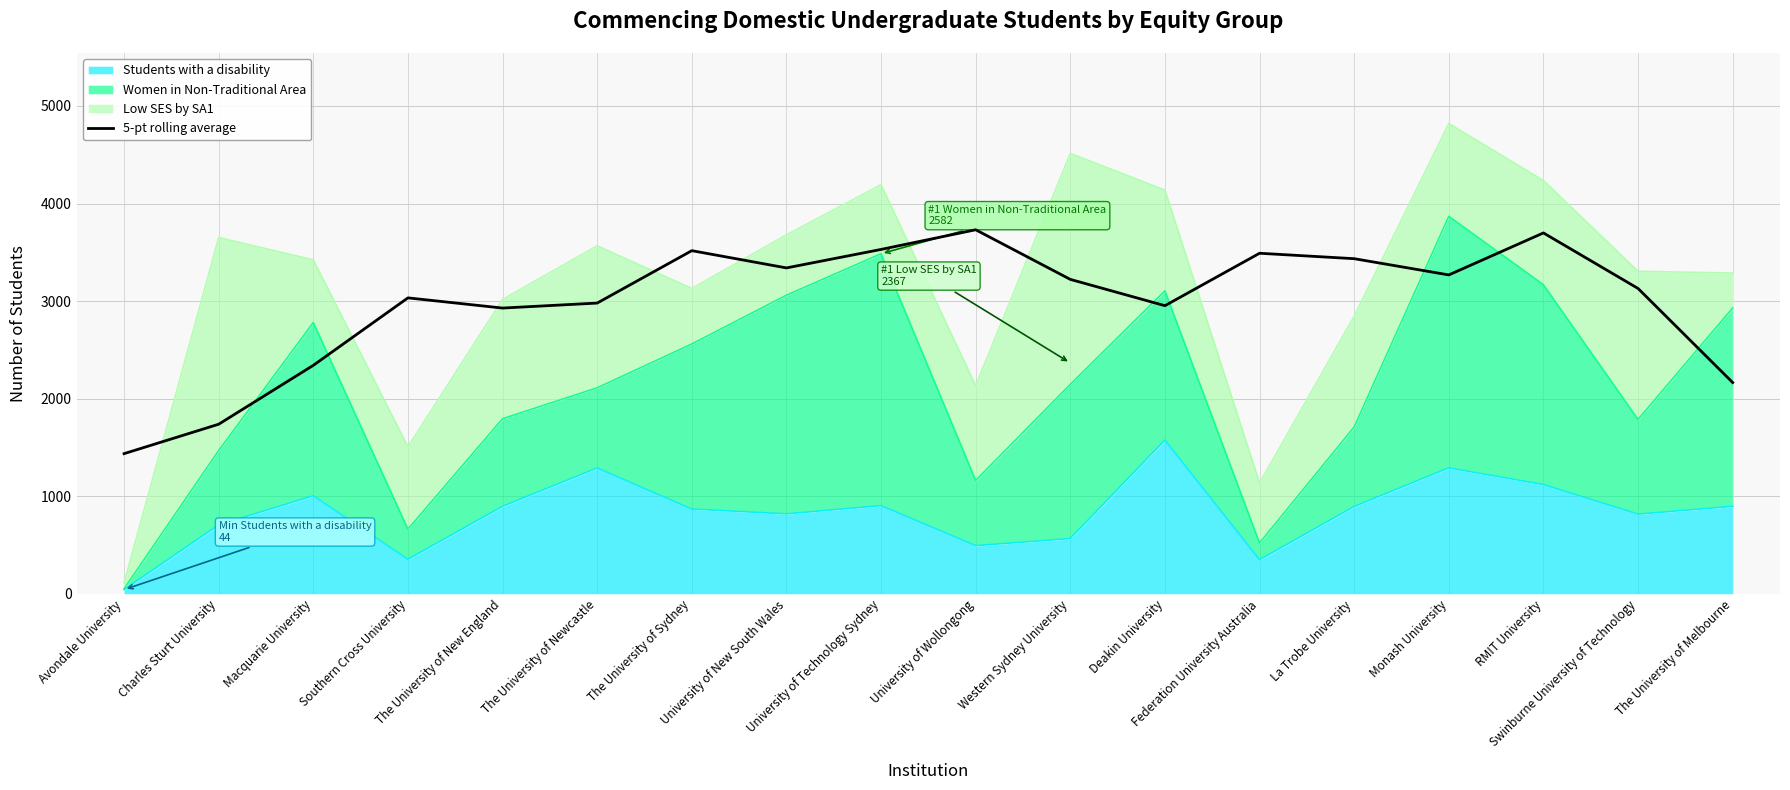

Where is the data nearest to the value 2584?

Macquarie University